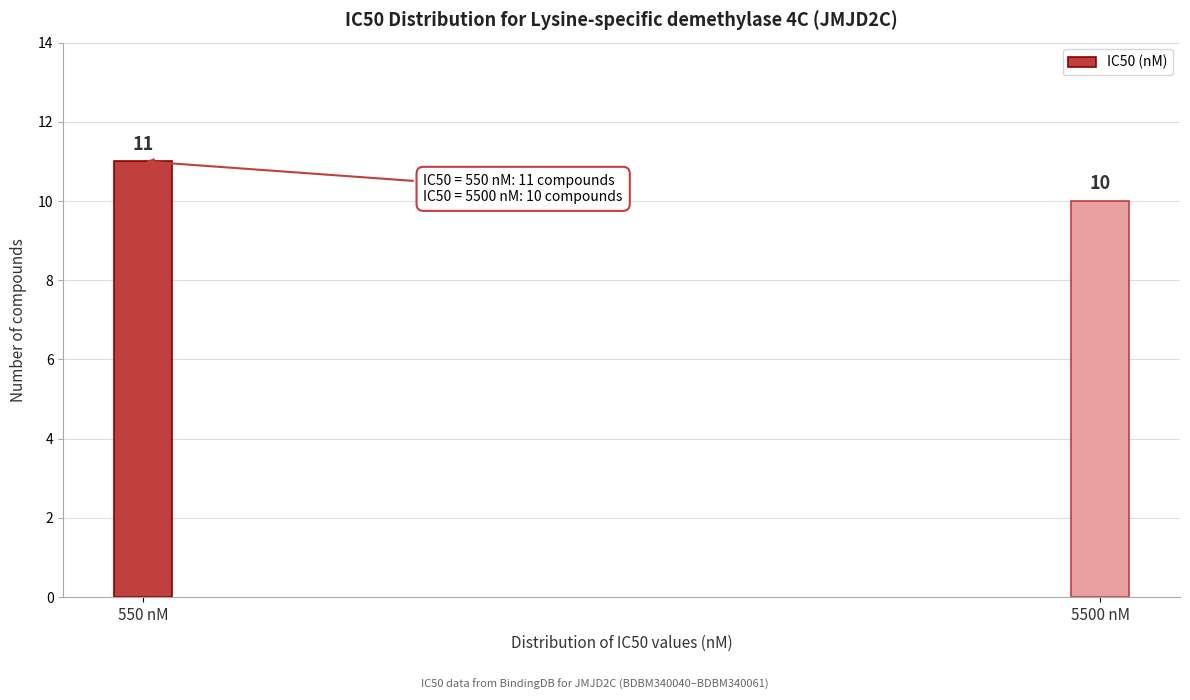

Reading left to right, transcribe all the data shown in this chart.

550 nM=11	5500 nM=10